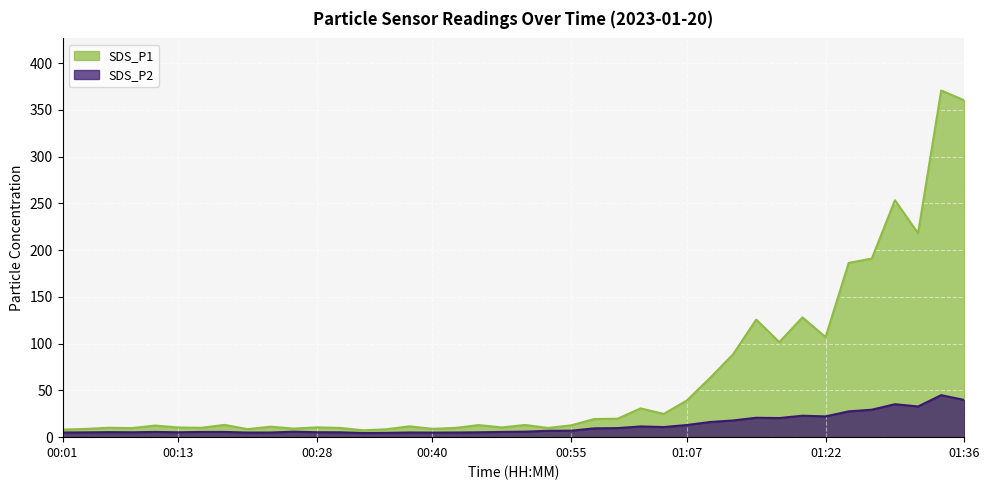

True or false: SDS_P2 has a value of 5.4 at 01:05.

False